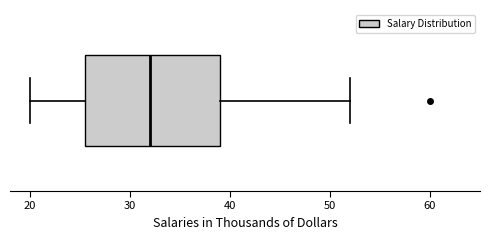

Read this box plot against the x-axis: the position of the median line, the range covered by the box, and the ends of both whiskers. The values are not printed on the chart, so give them approximately, as read against the axis.

median 32, box 26 to 39, whiskers 20 to 52